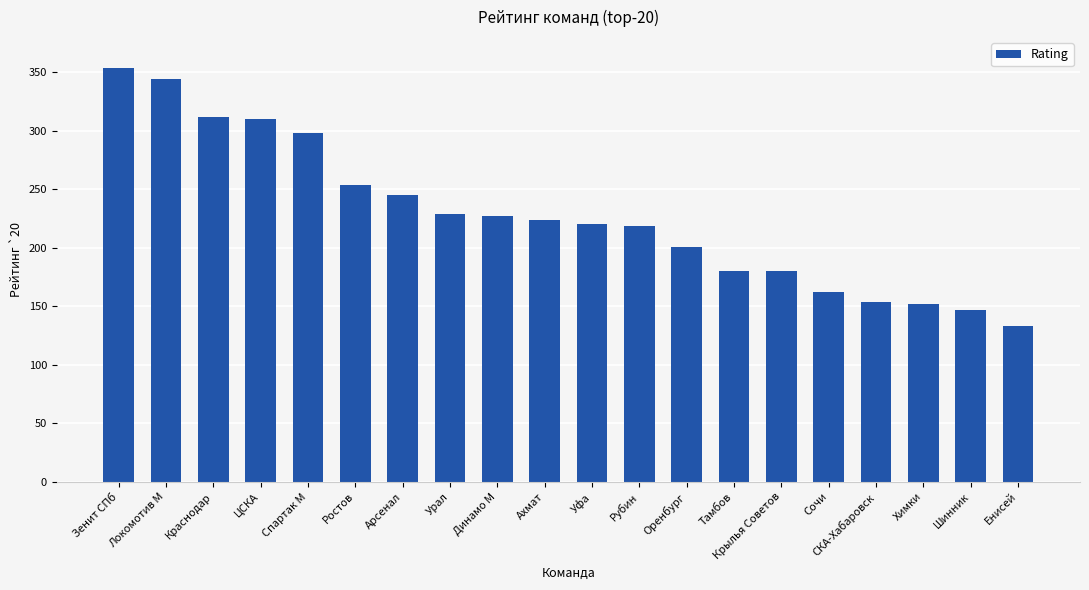

Count the number of categories in the chart.

20